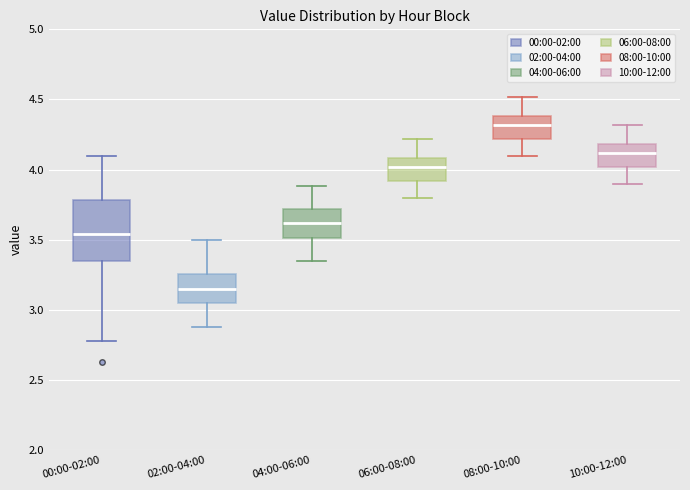

Reading left to right, transcribe this box plot: for each box, give where its median line is, the range the box spans, and where its two whiskers end, as read against the y-axis. The values are not printed on the chart, so give them approximately, as read against the axis.

00:00-02:00: median 3.55, box 3.35 to 3.80, whiskers 2.80 to 4.10
02:00-04:00: median 3.15, box 3.05 to 3.25, whiskers 2.90 to 3.50
04:00-06:00: median 3.60, box 3.50 to 3.70, whiskers 3.35 to 3.90
06:00-08:00: median 4.00, box 3.90 to 4.10, whiskers 3.80 to 4.20
08:00-10:00: median 4.30, box 4.20 to 4.40, whiskers 4.10 to 4.50
10:00-12:00: median 4.10, box 4.00 to 4.20, whiskers 3.90 to 4.30